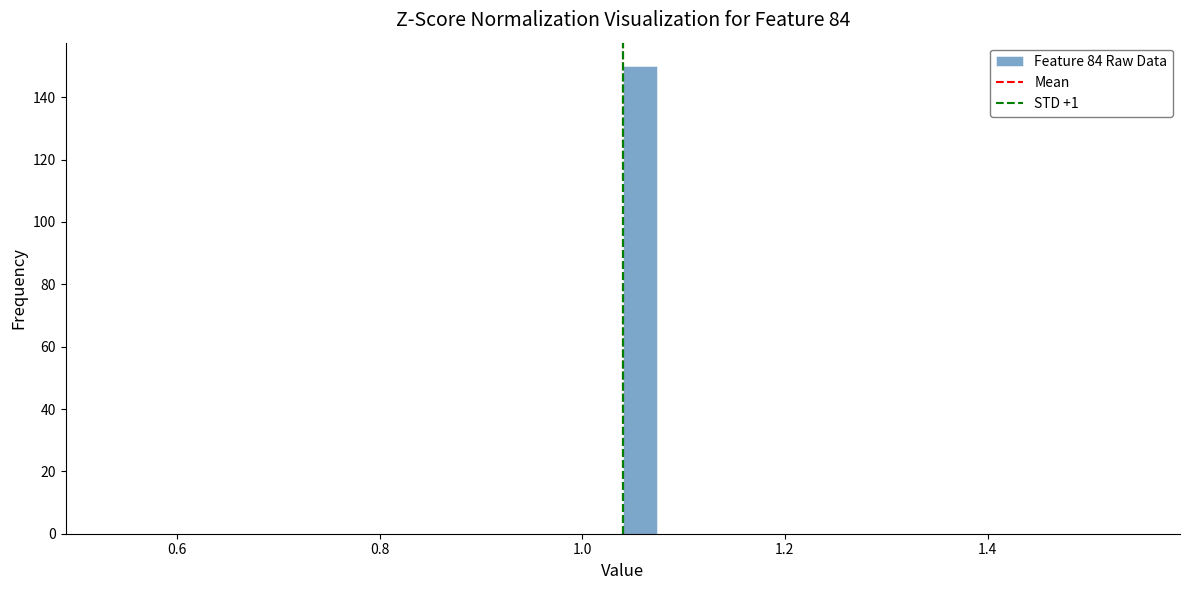

Read against the x-axis, roughly where is the centre of the tallest bar?

1.06